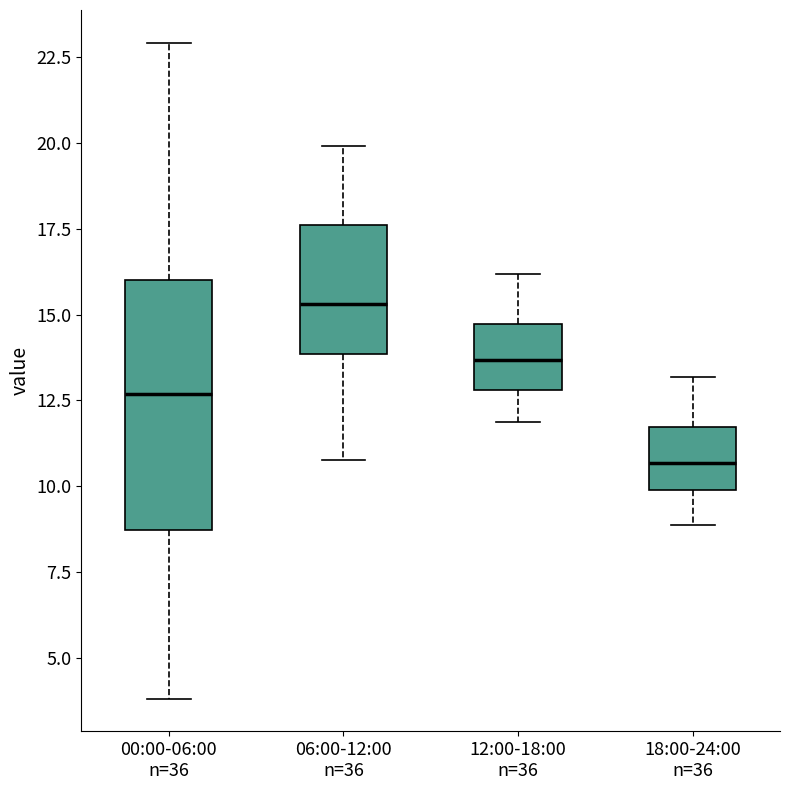

Reading left to right, read every box against the y-axis: the position of its median line, the range the box covers, and the ends of its whiskers. The values are not printed on the chart, so give them approximately, as read against the axis.

00:00-06:00 n=36: median 12.5, box 8.5 to 16.0, whiskers 4.0 to 23.0
06:00-12:00 n=36: median 15.5, box 14.0 to 17.5, whiskers 11.0 to 20.0
12:00-18:00 n=36: median 13.5, box 13.0 to 14.5, whiskers 12.0 to 16.0
18:00-24:00 n=36: median 10.5, box 10.0 to 11.5, whiskers 9.0 to 13.0